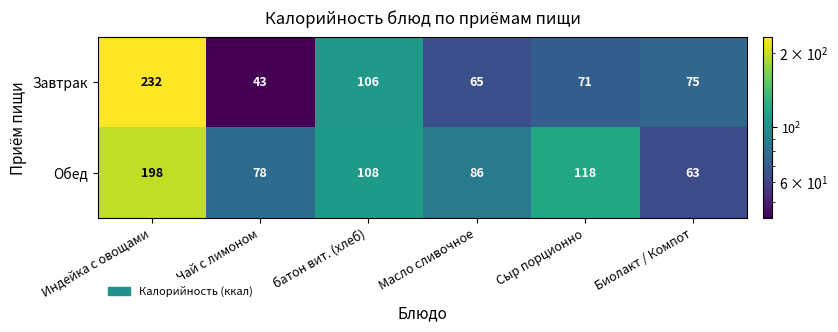

Reading left to right, transcribe all the data shown in this chart.

Завтрак: 232	43	106	65	71	75
Обед: 198	78	108	86	118	63